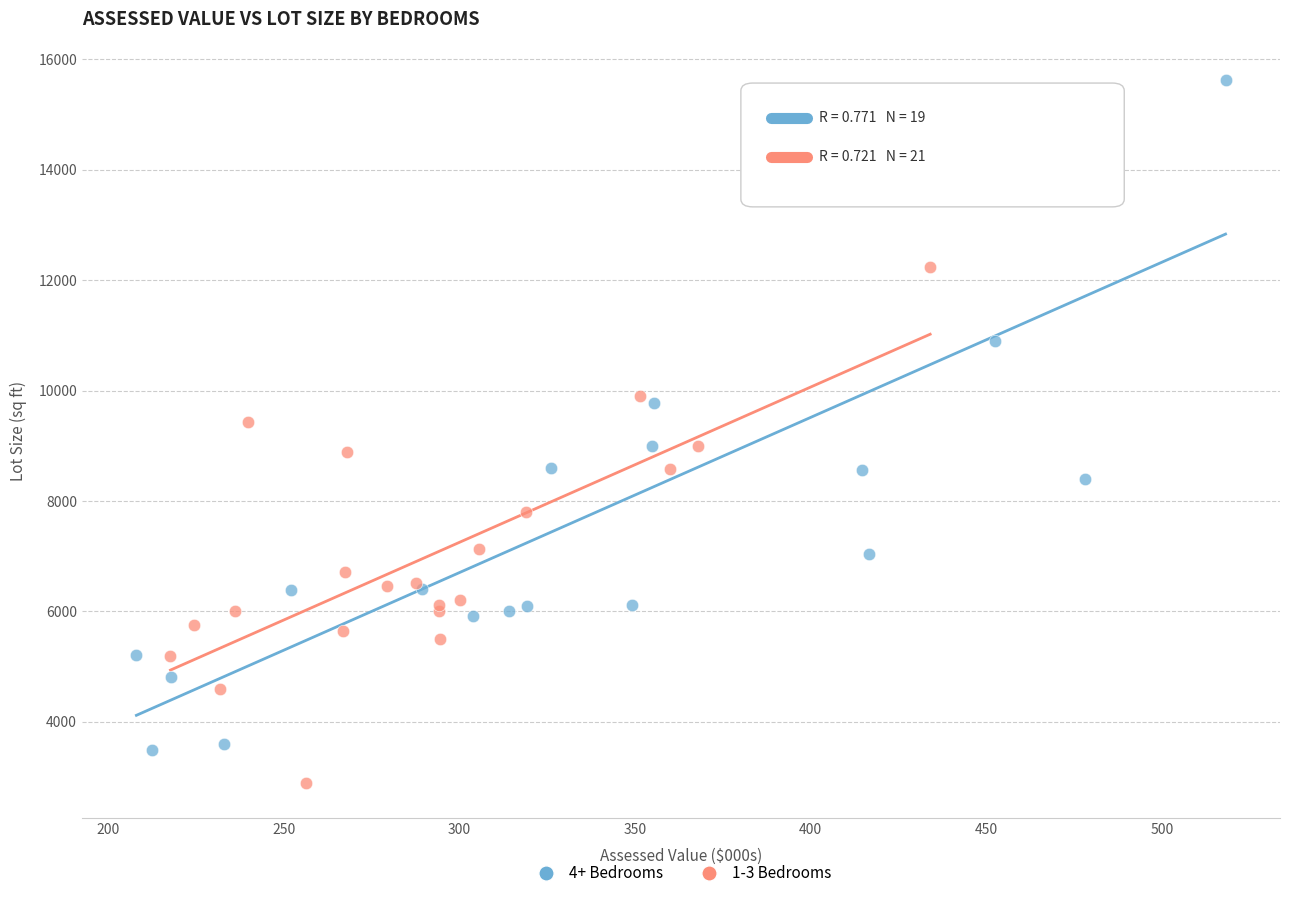

What are all the series names shown in the legend?

4+ Bedrooms, 1-3 Bedrooms